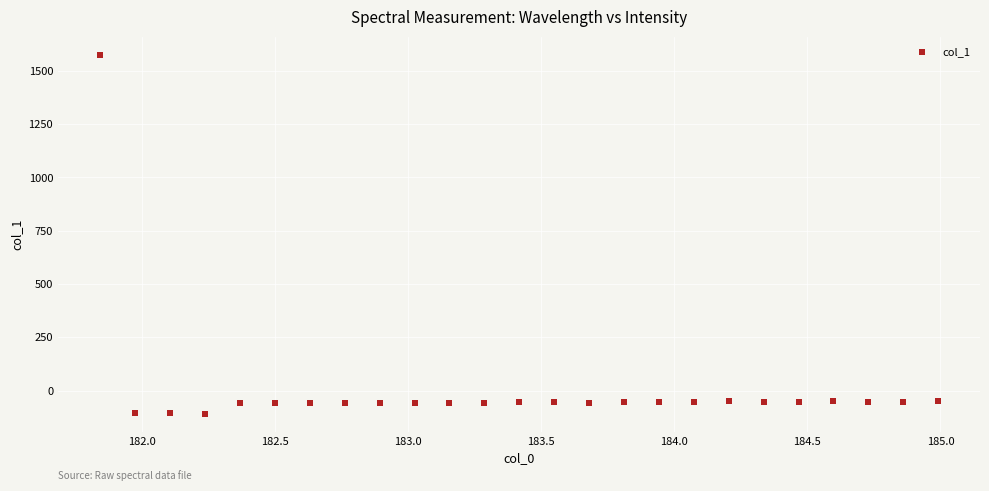

What is the range of X values (max minus min)?

3.1